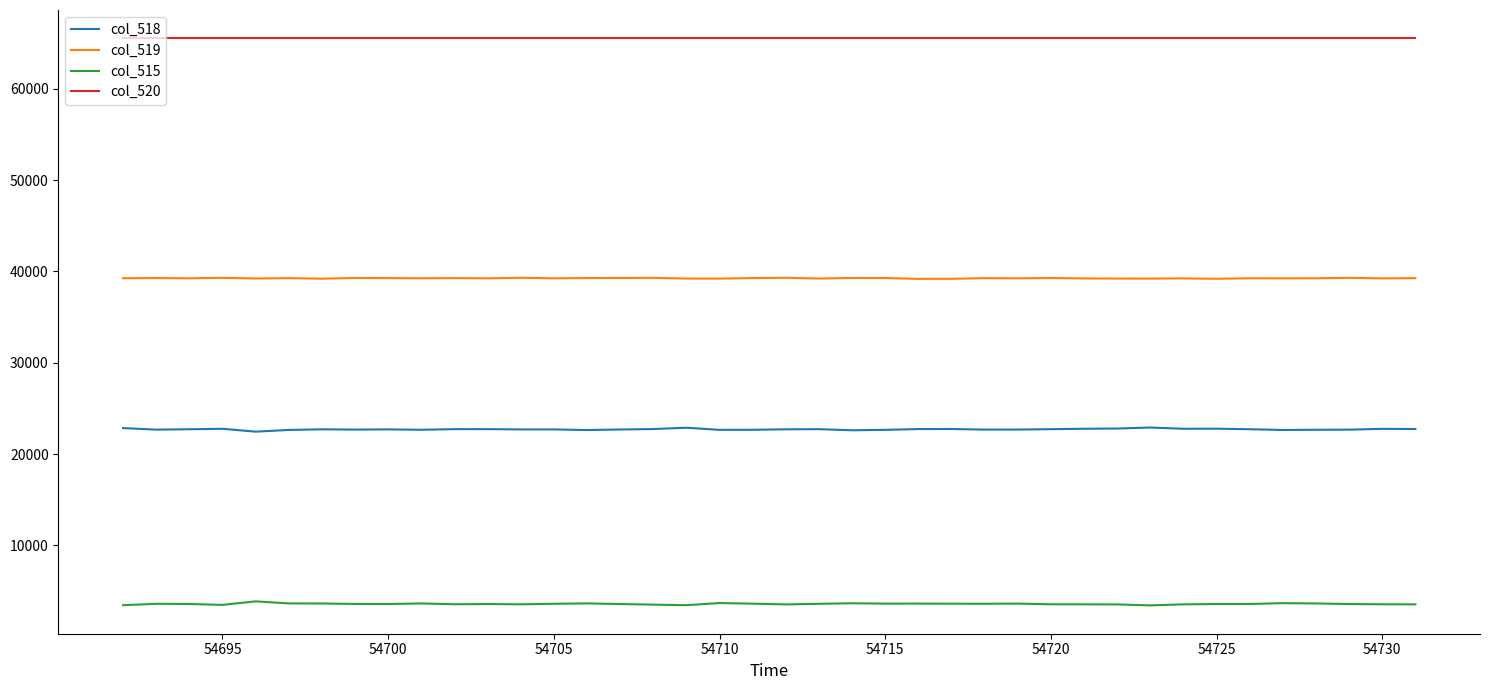

List the series in order of their peak value, lowest first.

col_515, col_518, col_519, col_520